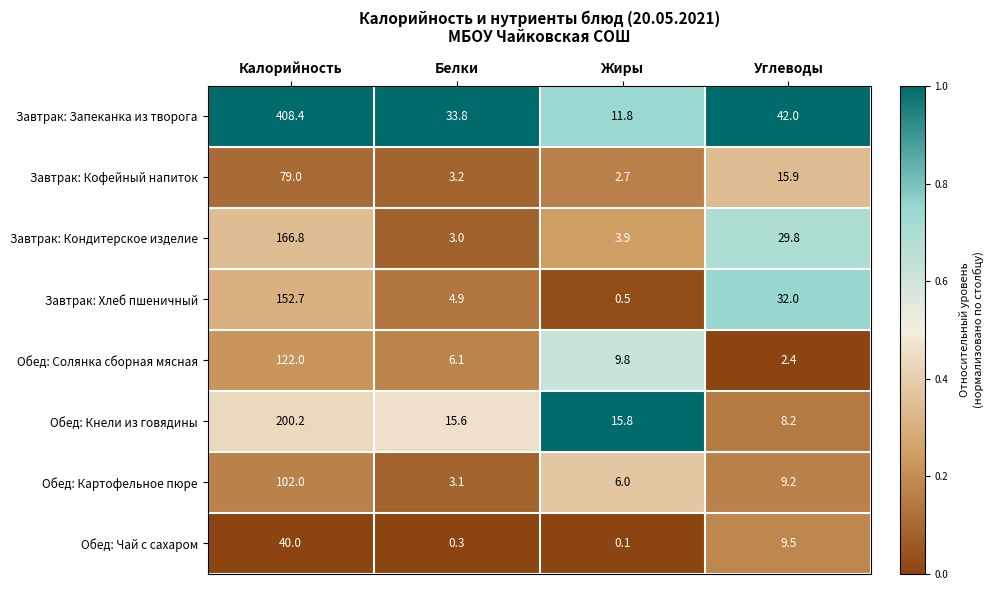

Which label corresponds to the largest value in the chart?

Калорийность